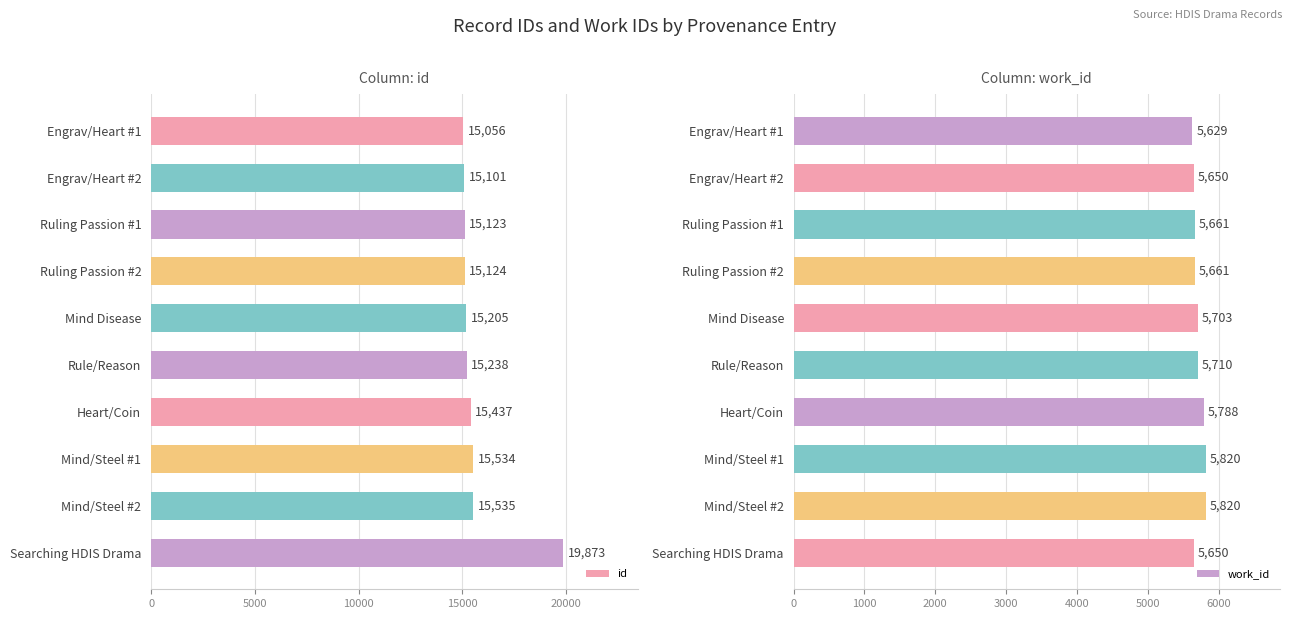

Reading right to left, extract all data points from this chart.

id: 19873	15535	15534	15437	15238	15205	15124	15123	15101	15056
work_id: 5650	5820	5820	5788	5710	5703	5661	5661	5650	5629